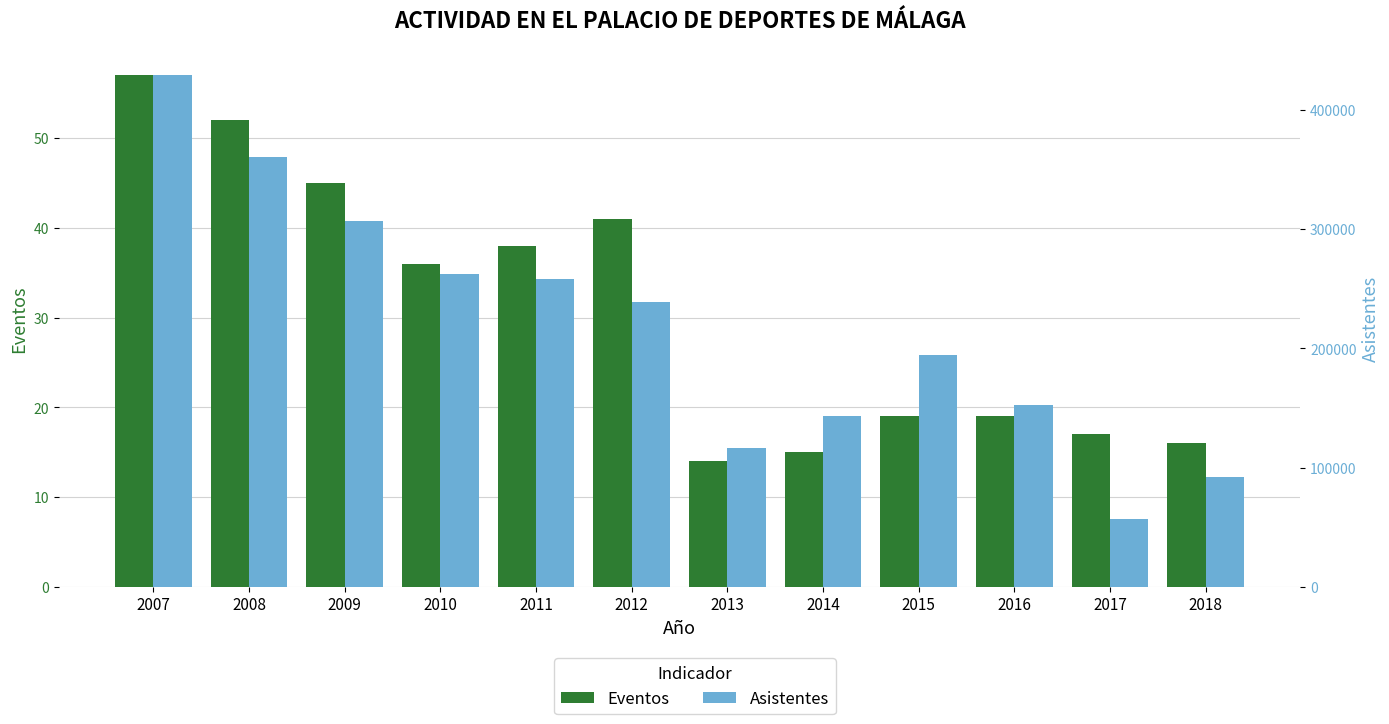

What is the difference between the maximum and minimum values in the Eventos series?

43